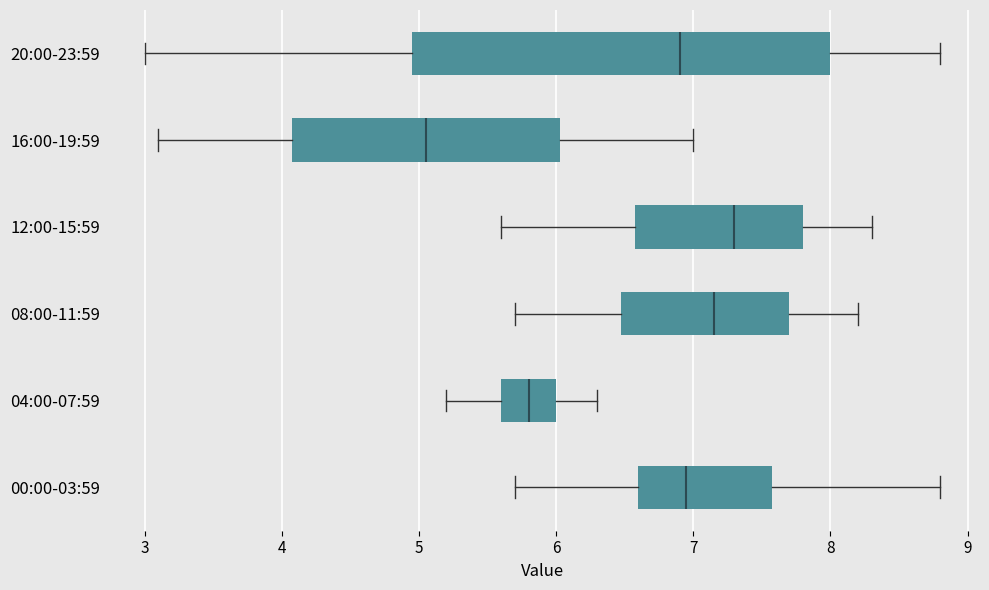

Reading bottom to top, read every box against the x-axis: the position of its median line, the range the box covers, and the ends of its whiskers. The values are not printed on the chart, so give them approximately, as read against the axis.

00:00-03:59: median 7.0, box 6.6 to 7.6, whiskers 5.7 to 8.8
04:00-07:59: median 5.8, box 5.6 to 6.0, whiskers 5.2 to 6.3
08:00-11:59: median 7.2, box 6.5 to 7.7, whiskers 5.7 to 8.2
12:00-15:59: median 7.3, box 6.6 to 7.8, whiskers 5.6 to 8.3
16:00-19:59: median 5.1, box 4.1 to 6.0, whiskers 3.1 to 7.0
20:00-23:59: median 6.9, box 5.0 to 8.0, whiskers 3.0 to 8.8